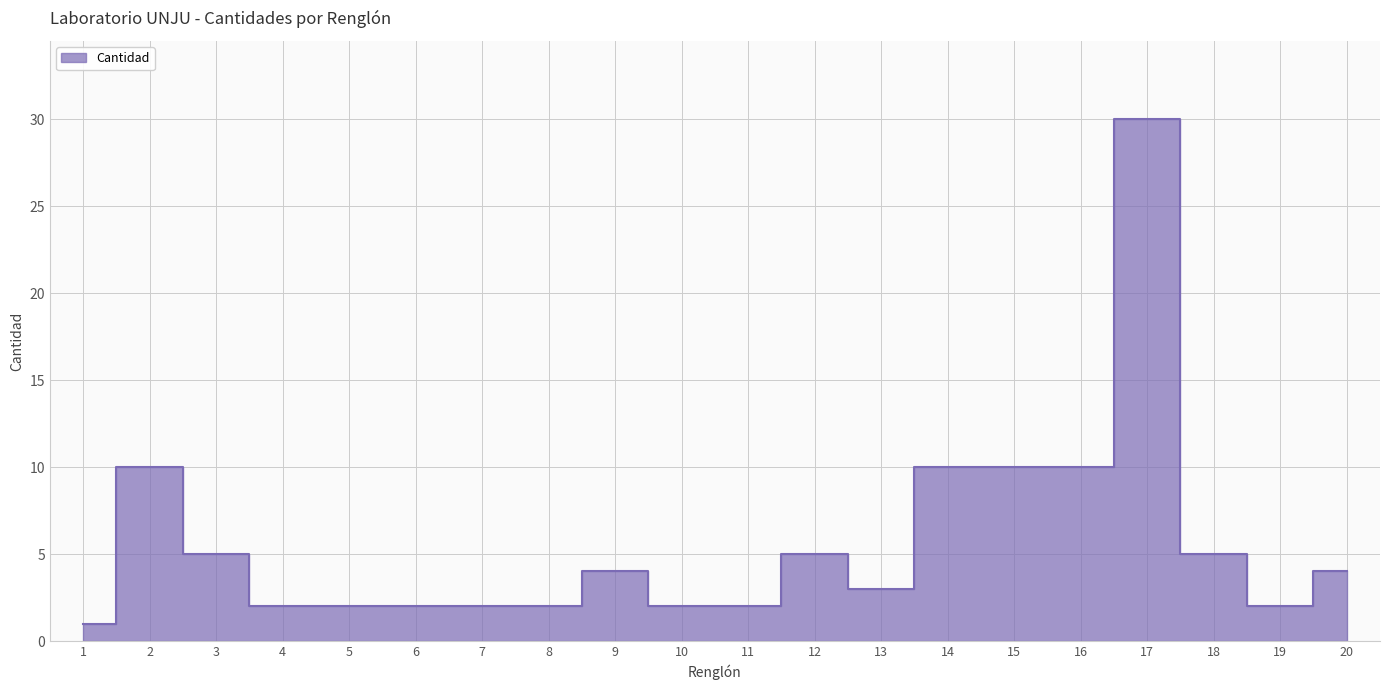

Where is the first local minimum?

13